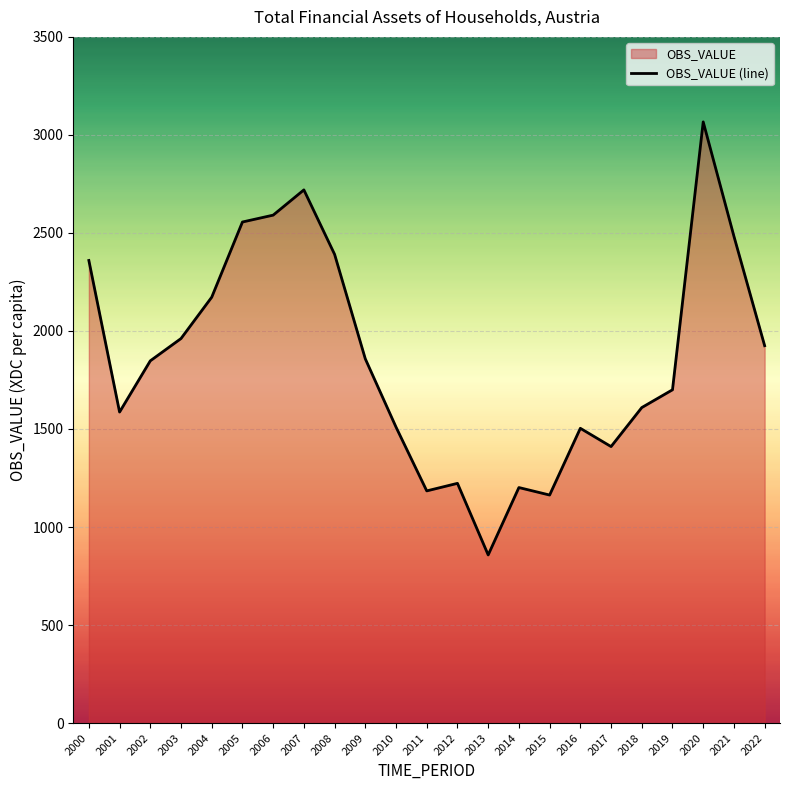

How many lines are shown in the chart?

1